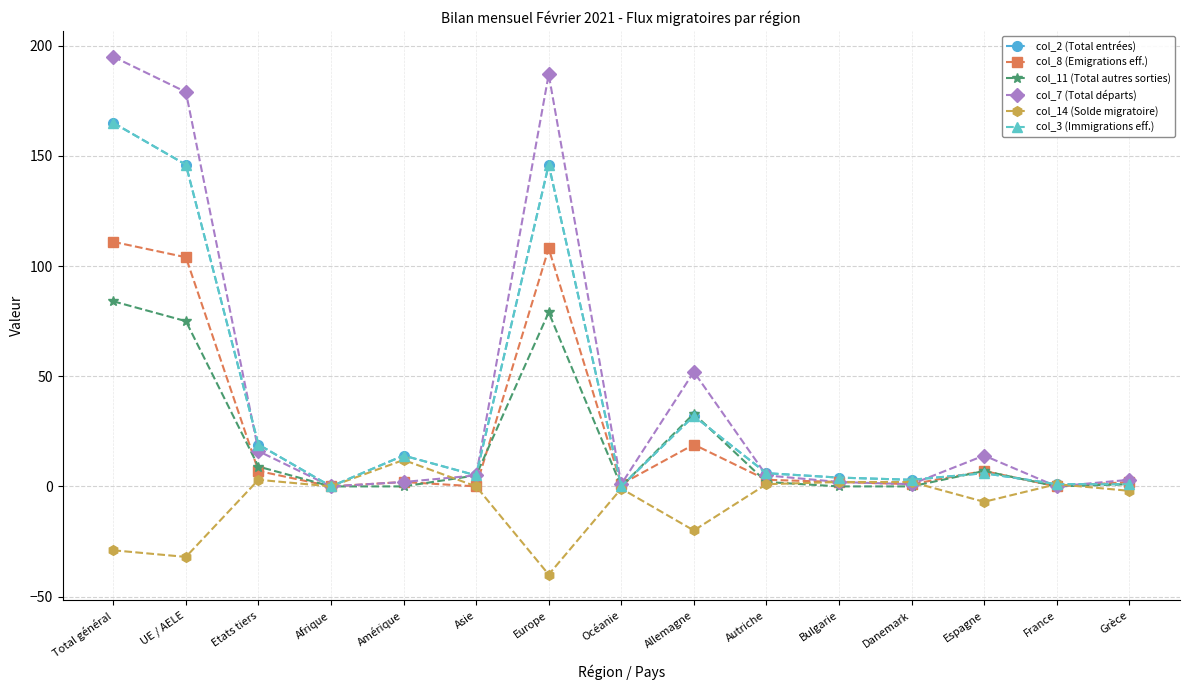

The col_8 (Emigrations eff.) series shows 0 at Asie. True or false?

True